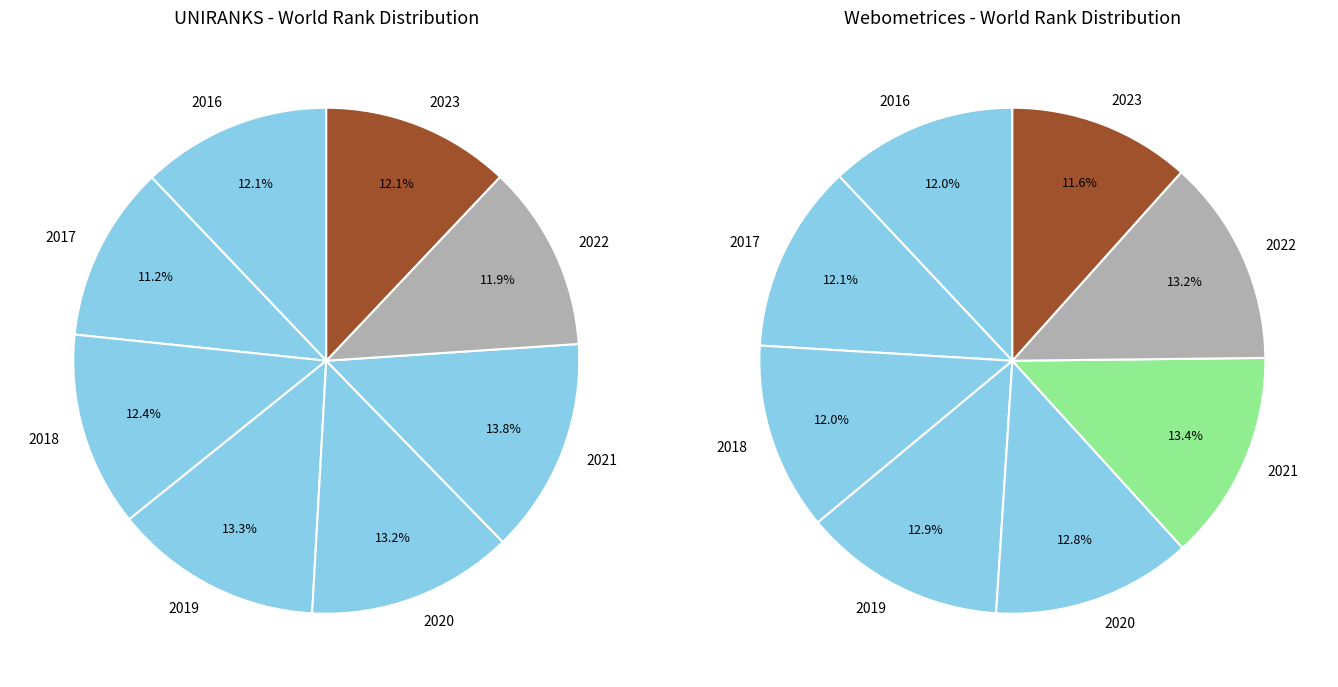

Is the sum of 2019 and 2023 greater than half?

No